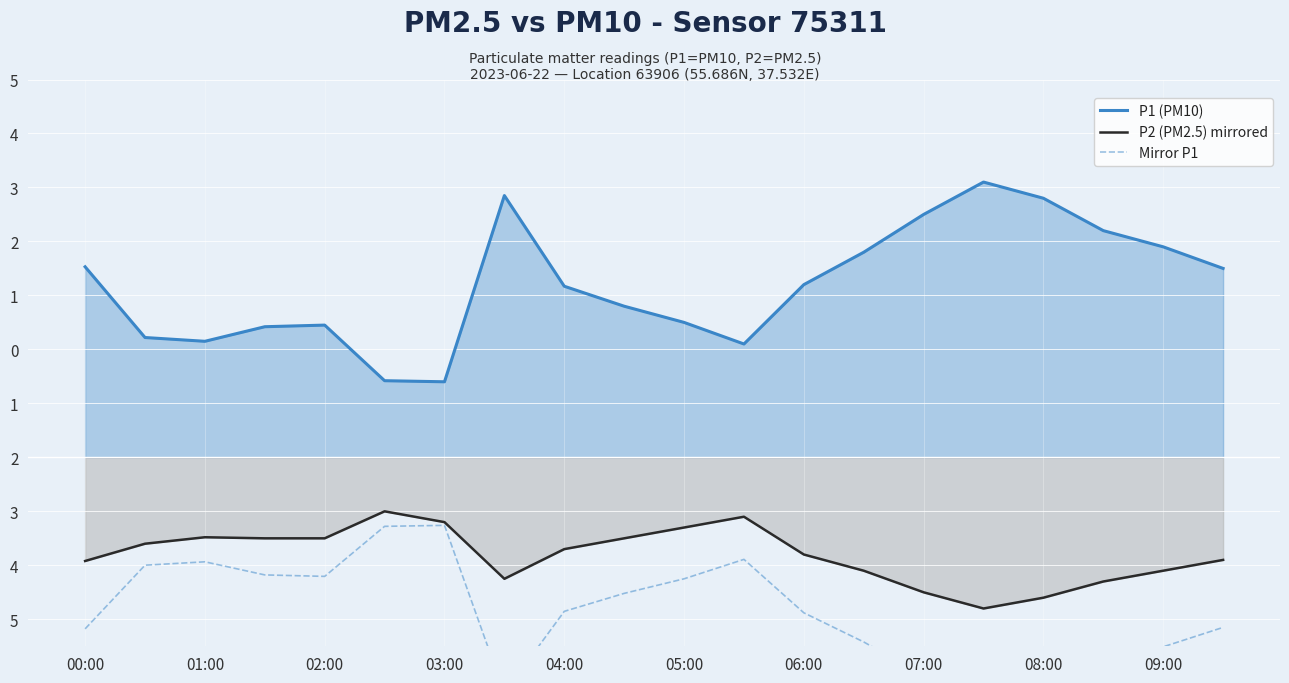

True or false: P2 (PM2.5) mirrored has a value of -2.9 at 06:00.

False